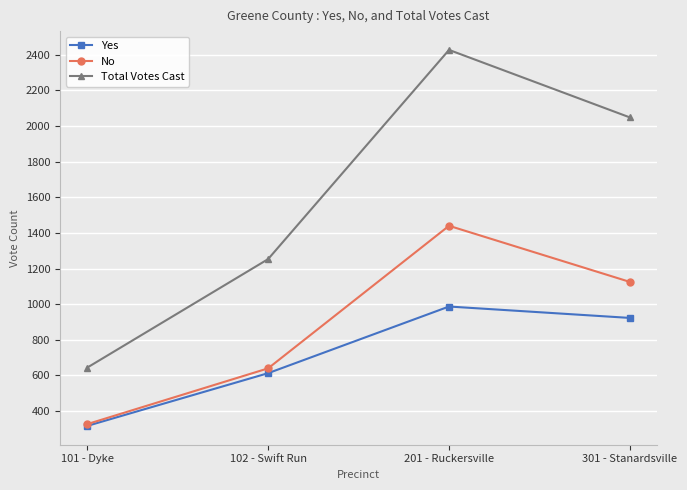

True or false: No and Total Votes Cast intersect in this chart.

False